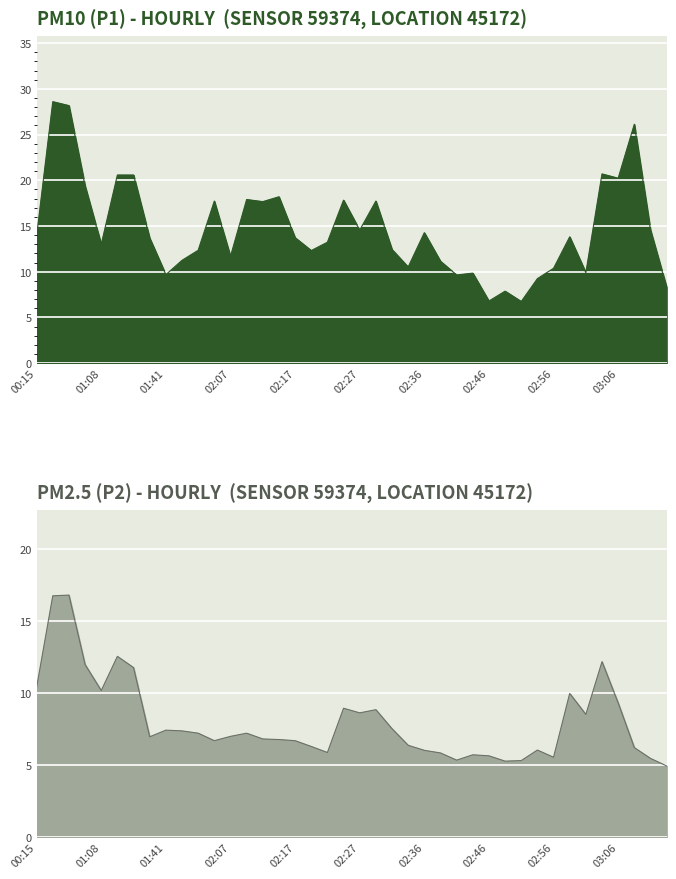

Which category has the lowest value in the P2 series?

03:13